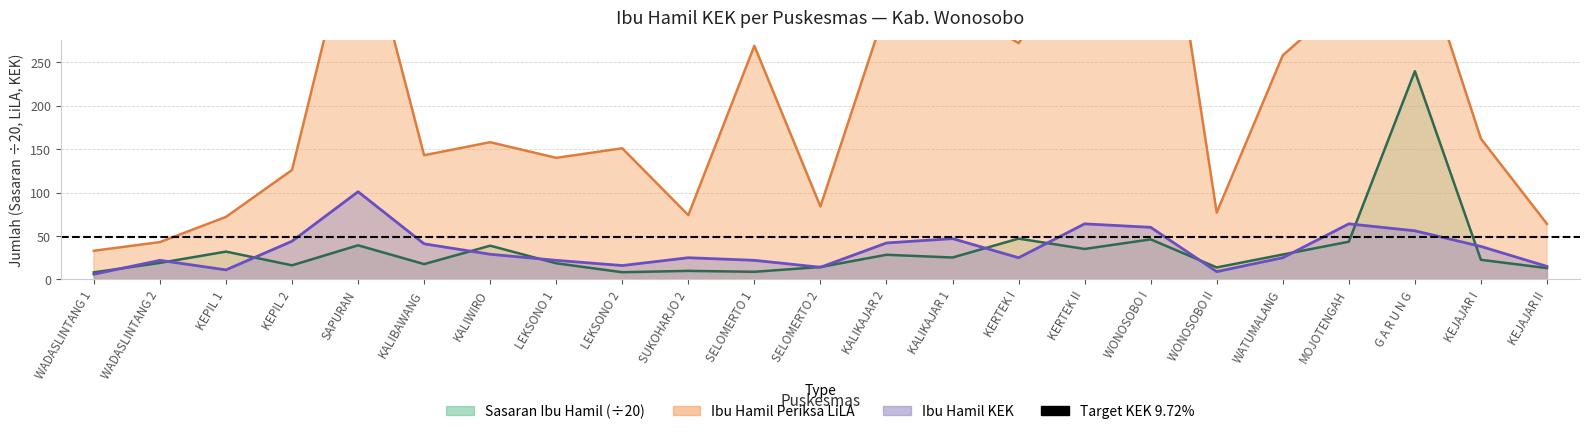

Which label corresponds to the smallest value in the chart?

WADASLINTANG 1